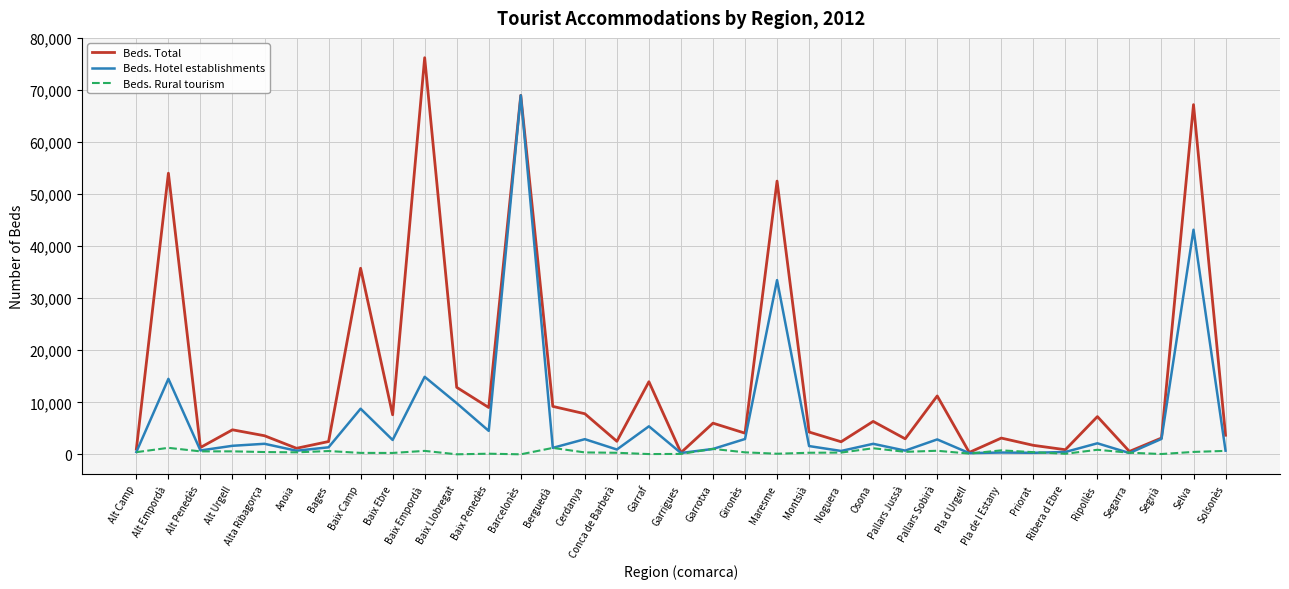

Is it true that Beds. Total equals 3668 at Solsonès?

True